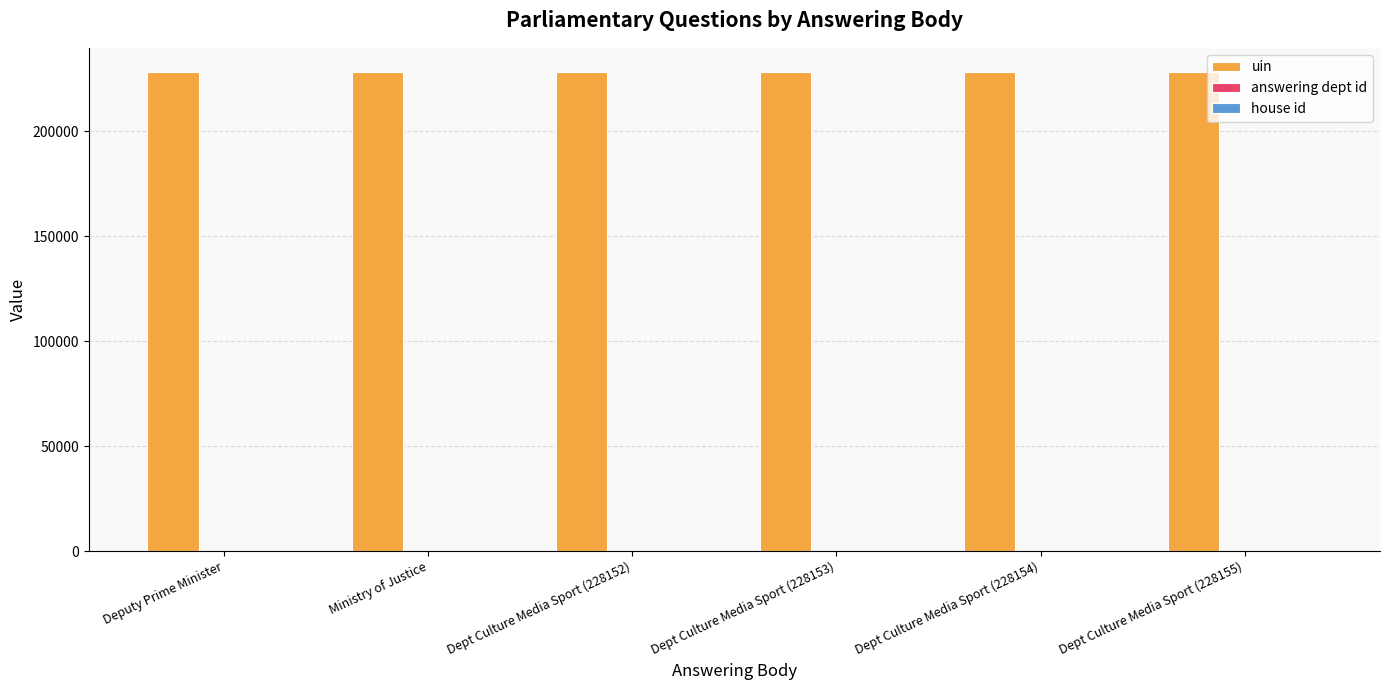

What is the total value across all series at Ministry of Justice?

228409